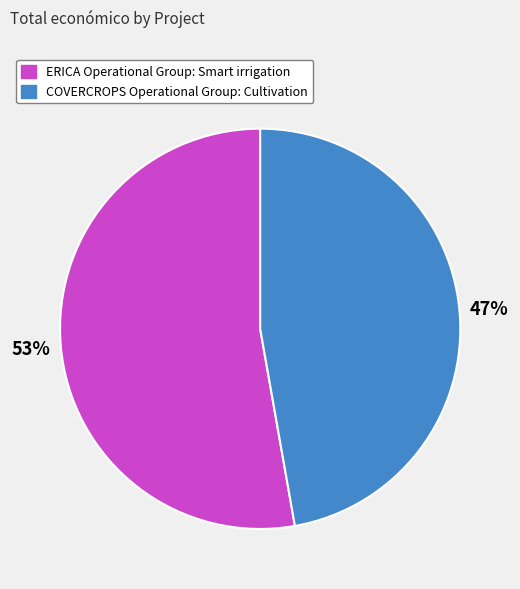

What is the largest slice in the pie chart?

ERICA Operational Group: Smart irrigation